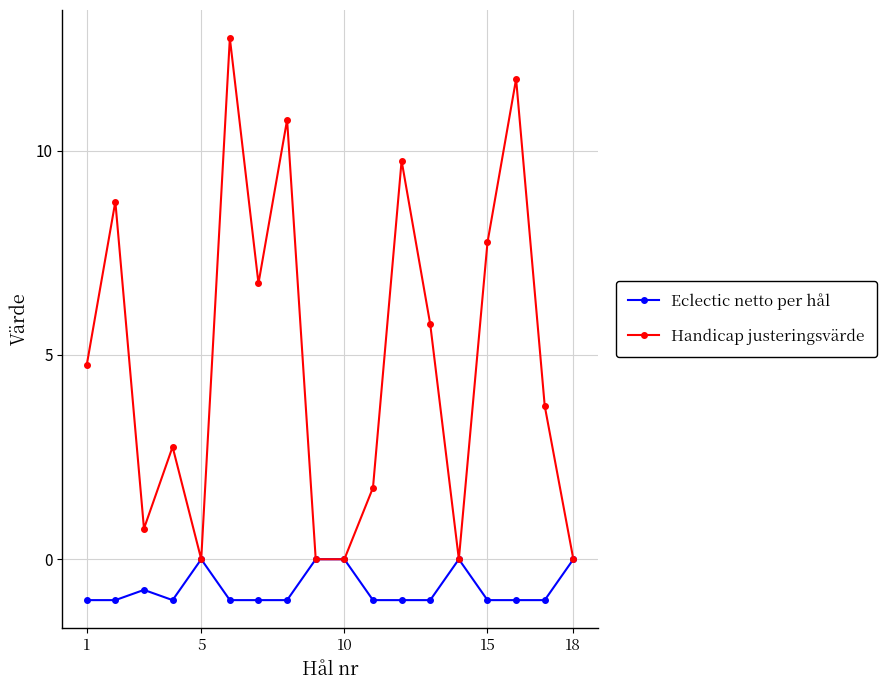

At how many categories does at least one series exceed 10?

3